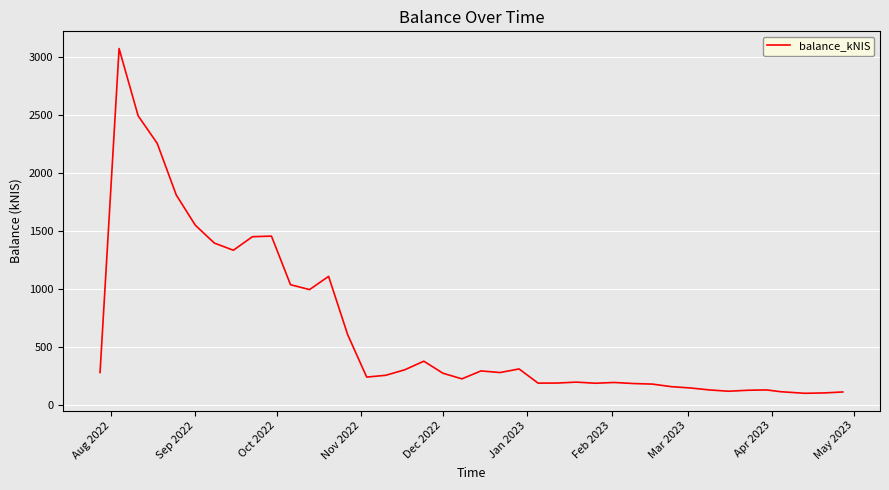

What is the smallest value displayed?

97.0